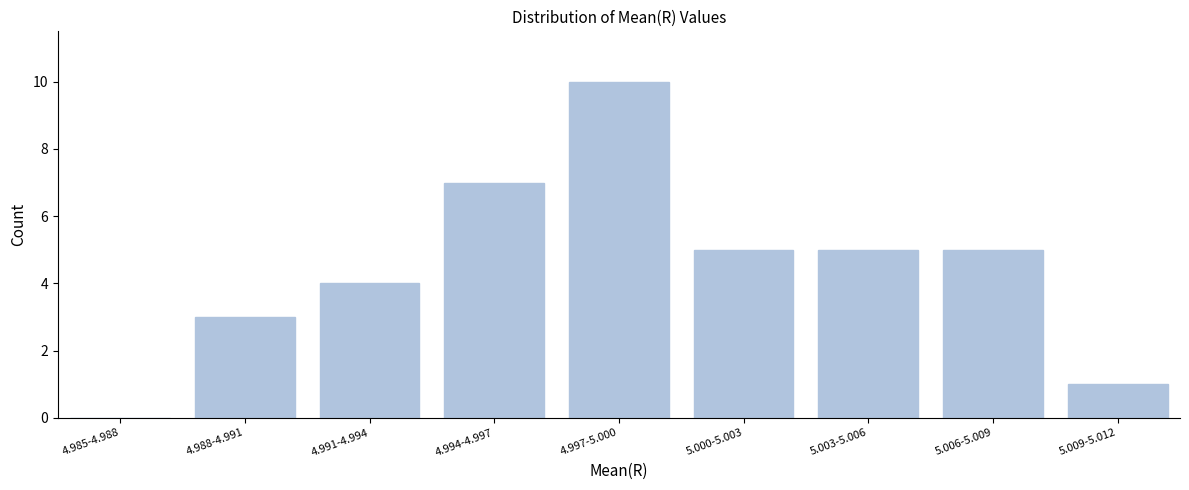

Reading left to right, transcribe all the data shown in this chart.

4.985-4.988=0	4.988-4.991=3	4.991-4.994=4	4.994-4.997=7	4.997-5.000=10	5.000-5.003=5	5.003-5.006=5	5.006-5.009=5	5.009-5.012=1